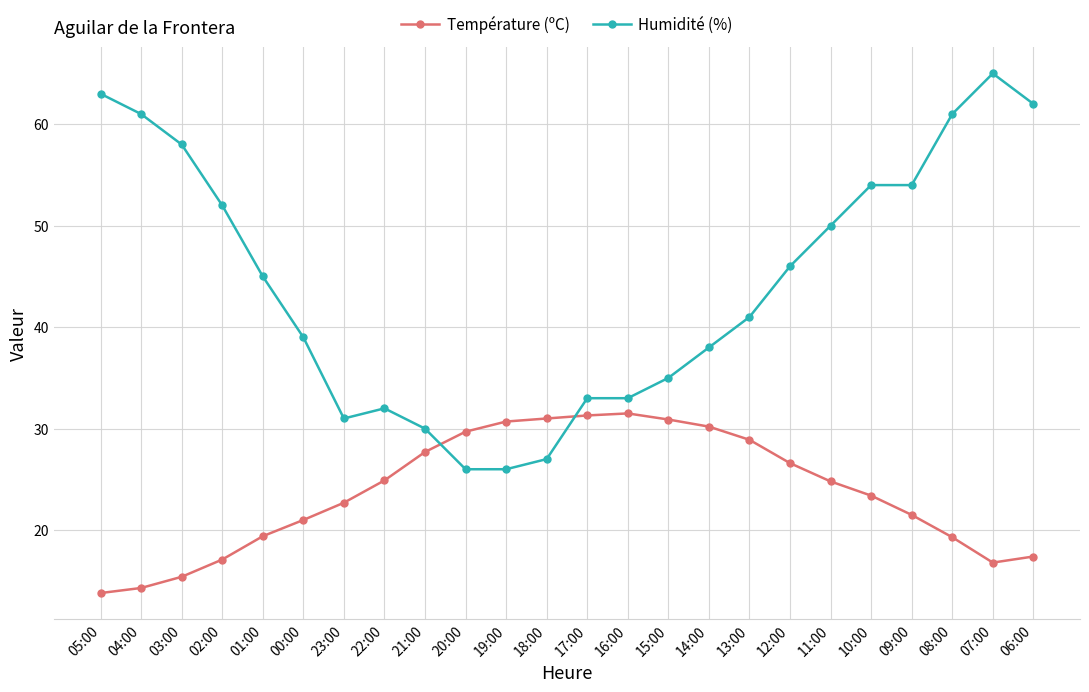

Which series ends up on top after the final intersection of Humidité (%) and Température (ºC)?

Humidité (%)